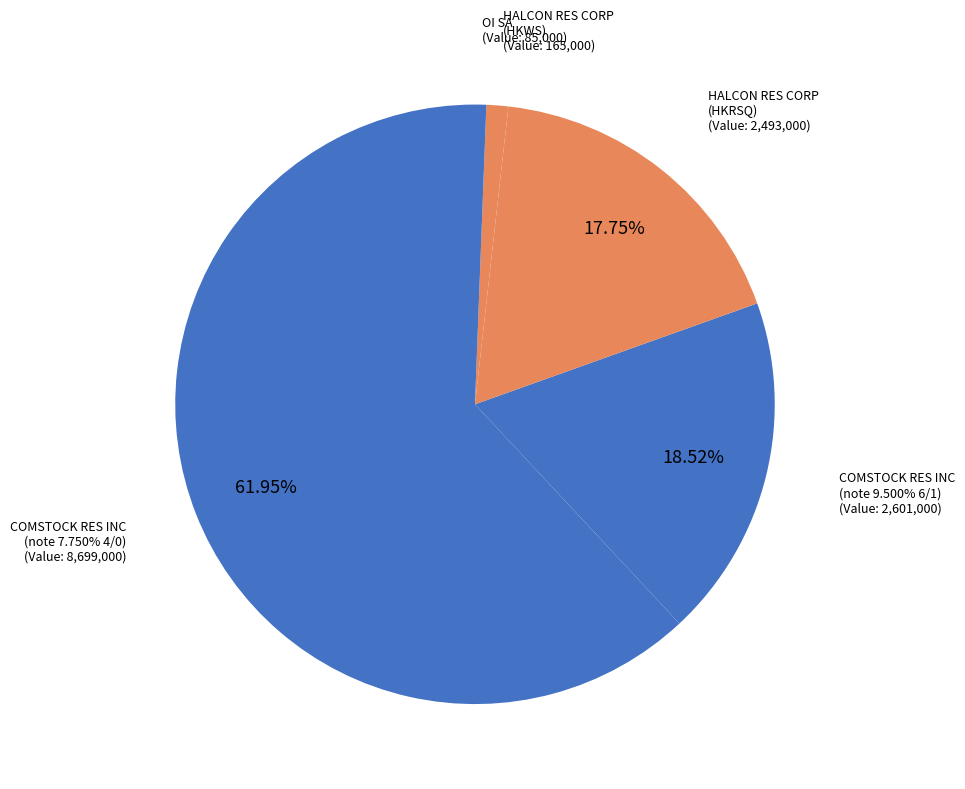

Which category has the biggest portion of the pie?

COMSTOCK RES INC
(note 7.750% 4/0)